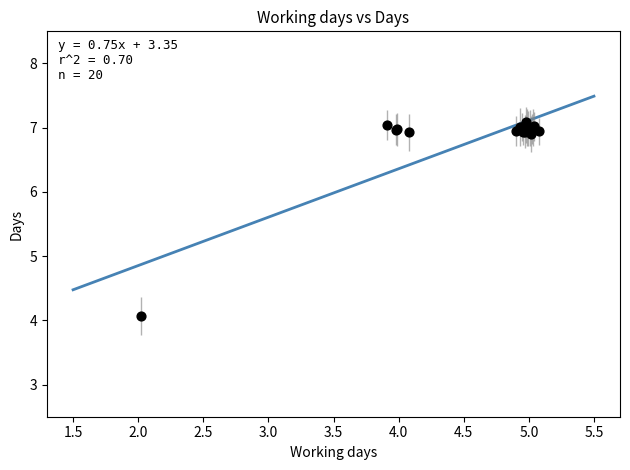

What Y value in the scatter plot is closest to 5?

4.1